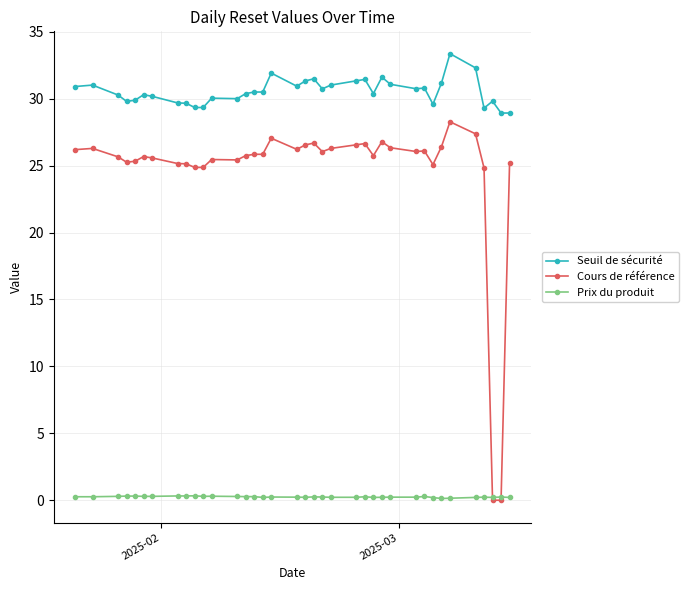

What are all the series names shown in the legend?

Seuil de sécurité, Cours de référence, Prix du produit